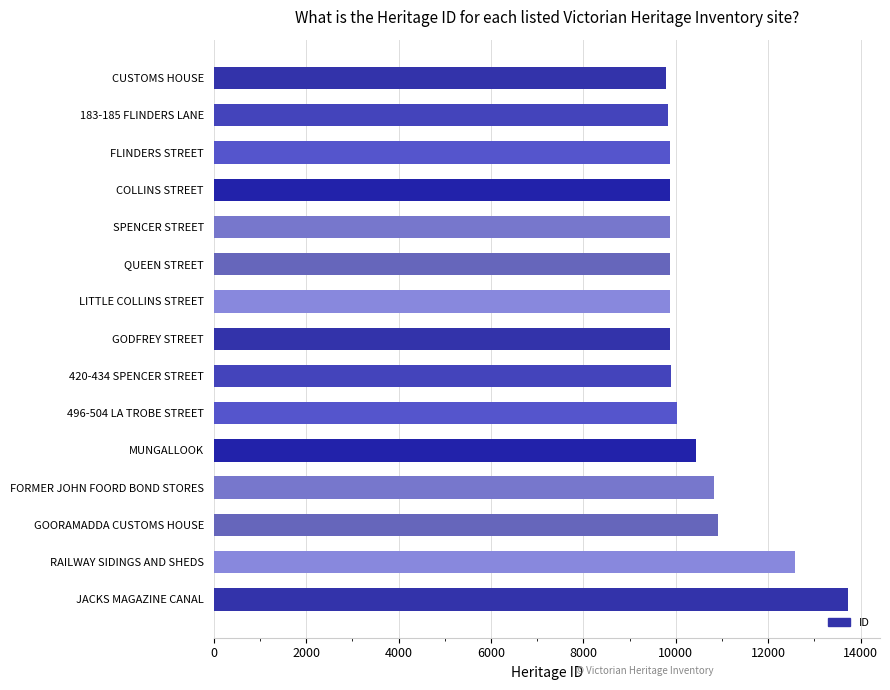

What is the average value?

10486